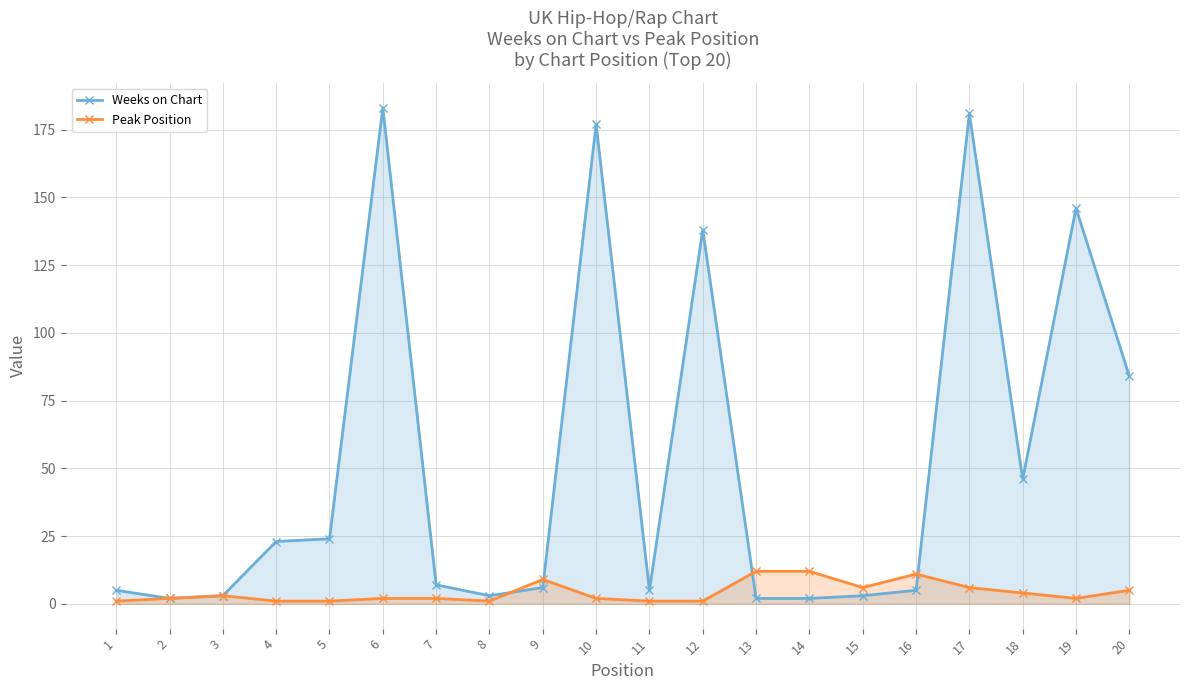

True or false: Weeks on Chart and Peak Position cross at least once.

True